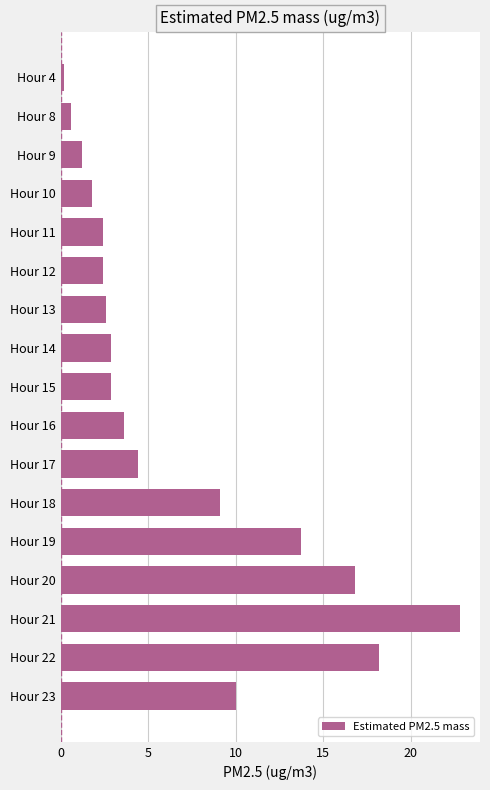

Read the value at Hour 21.

22.8